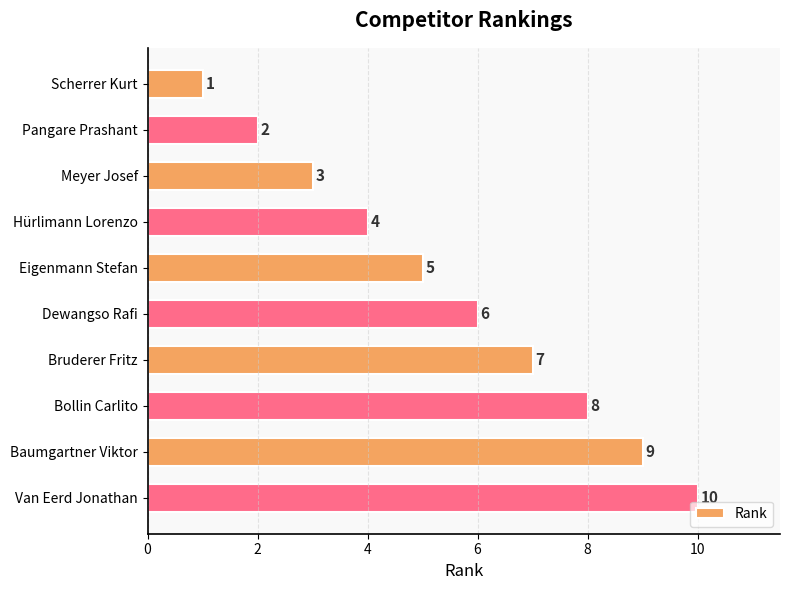

True or false: the data shows 3 at Van Eerd Jonathan.

False